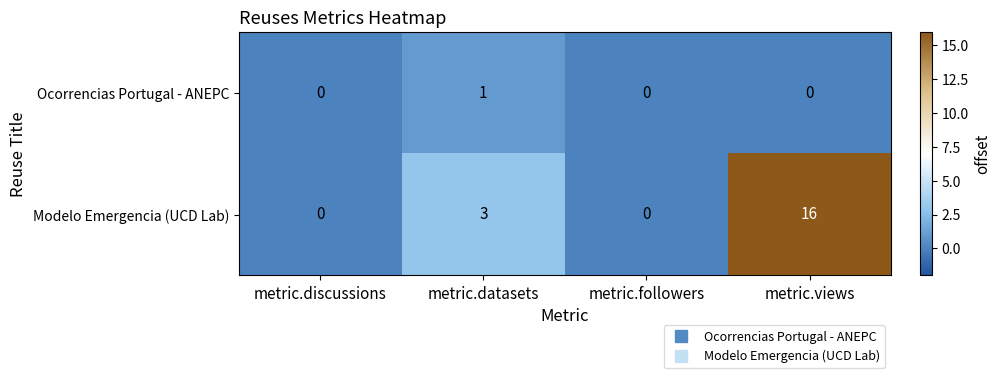

Which series has the largest range (max minus min)?

Modelo Emergencia (UCD Lab)